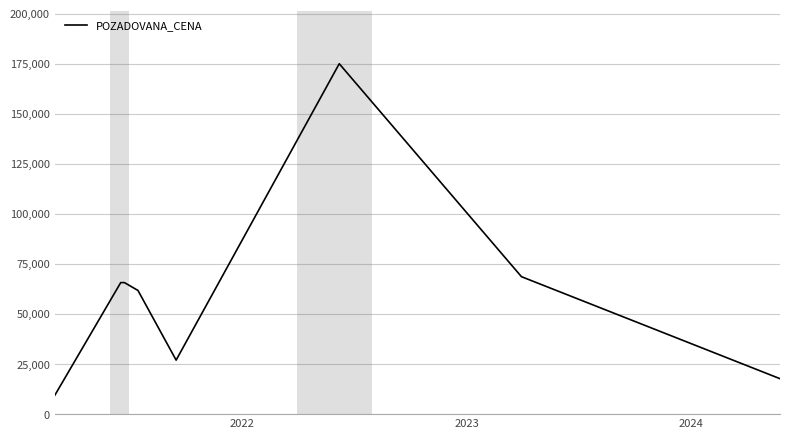

What is the greatest value displayed?

174960